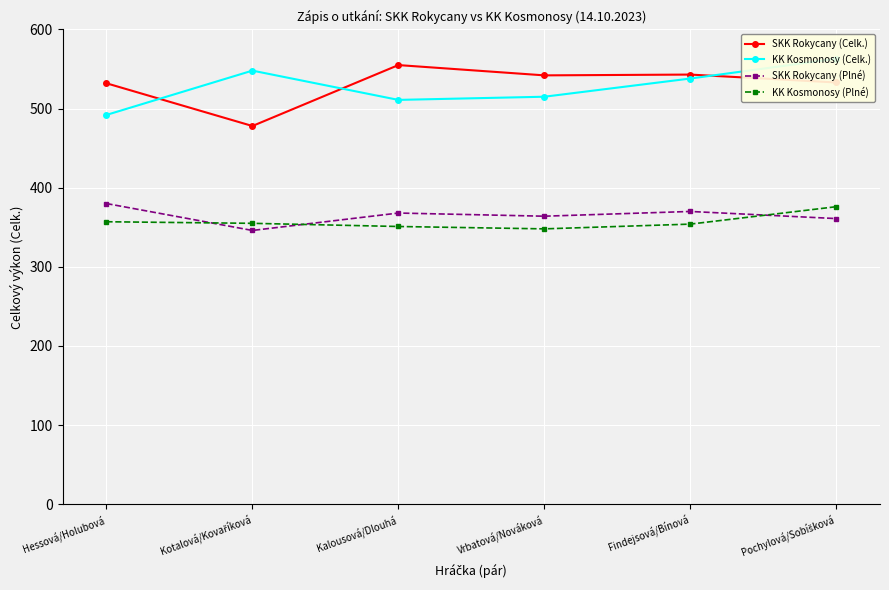

How many interior local peaks does the SKK Rokycany (Celk.) series have?

2